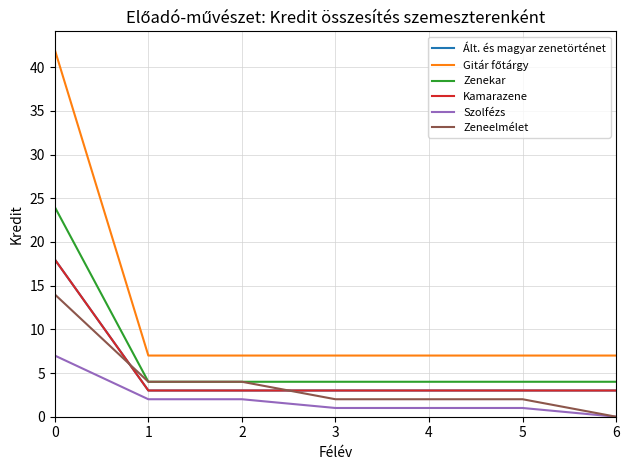

True or false: Zenekar and Ált. és magyar zenetörténet cross at least once.

False